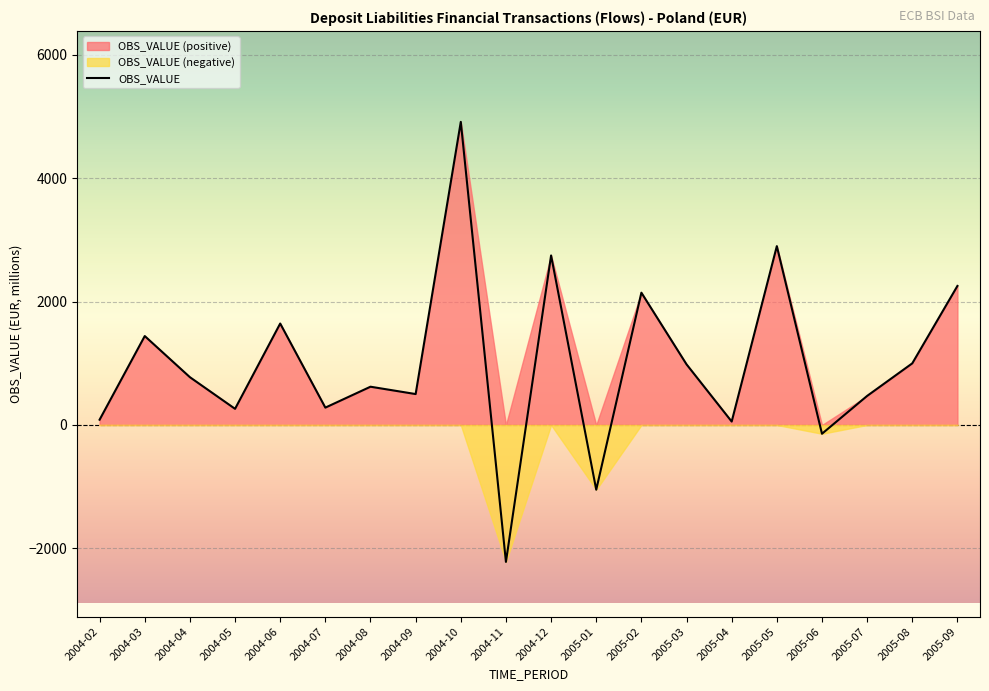

Rank the categories by value from lowest to highest.

2004-11, 2005-01, 2005-06, 2005-04, 2004-02, 2004-05, 2004-07, 2005-07, 2004-09, 2004-08, 2004-04, 2005-03, 2005-08, 2004-03, 2004-06, 2005-02, 2005-09, 2004-12, 2005-05, 2004-10